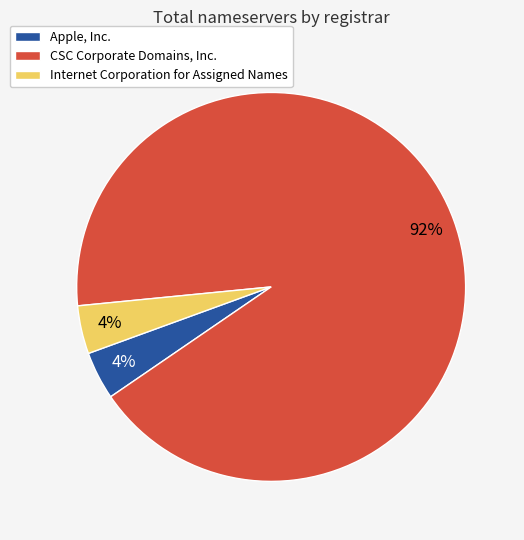

Is there a majority slice in this chart?

Yes